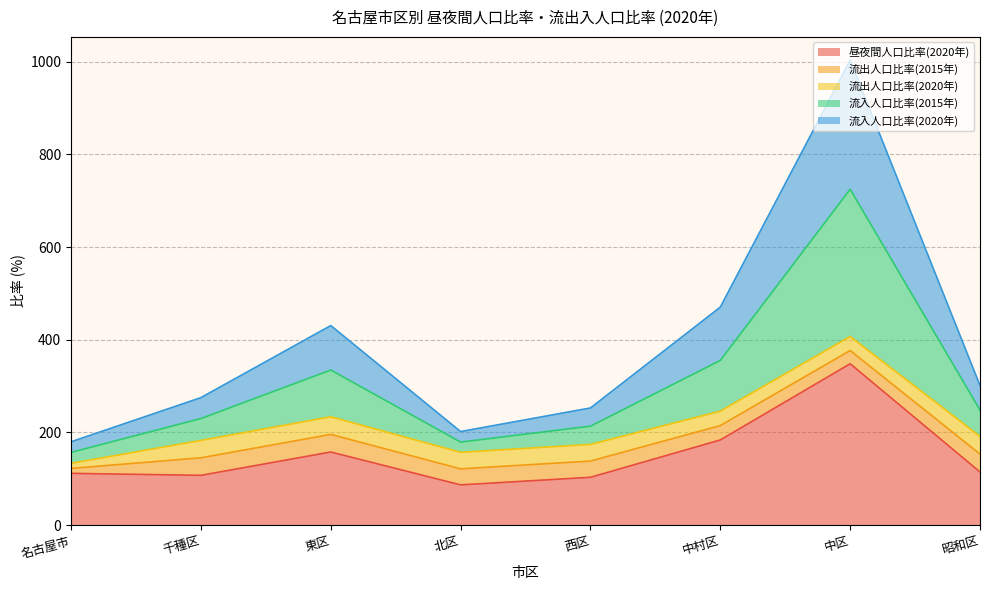

What is the total value across all series at 中区?

1003.0